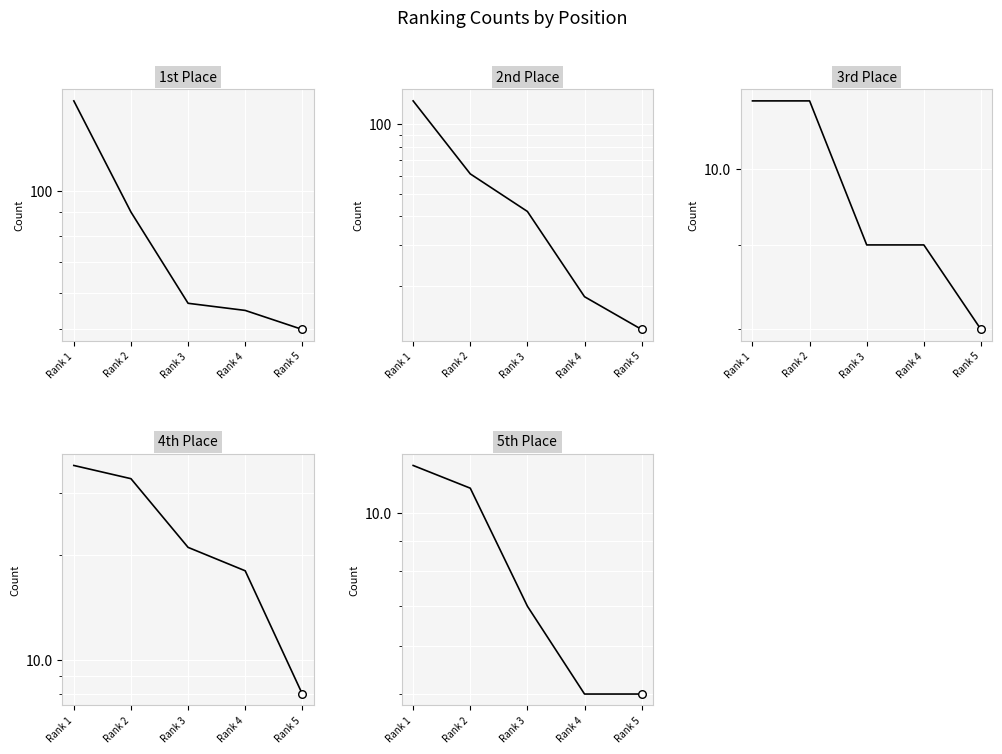

What are all the series names shown in the legend?

1st, 2nd, 3rd, 4th, 5th